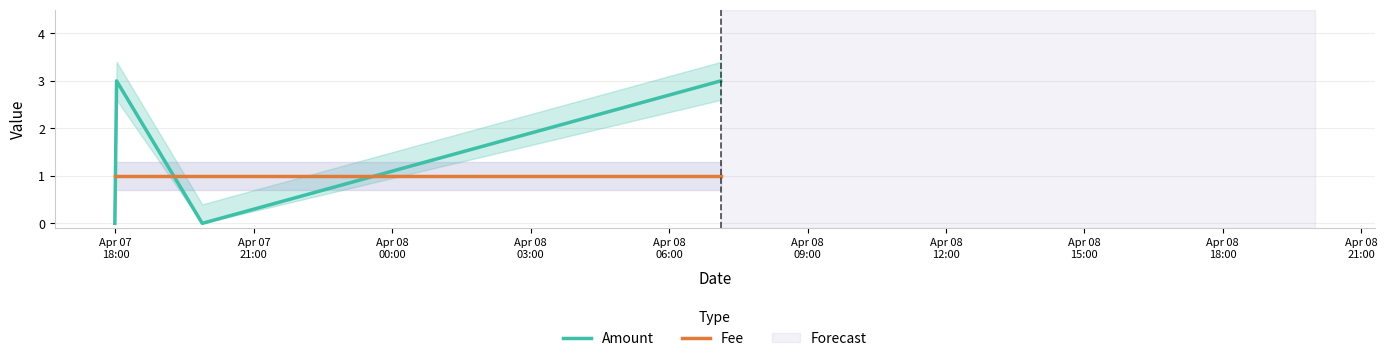

What position from the left is Apr 08
06:00?

5